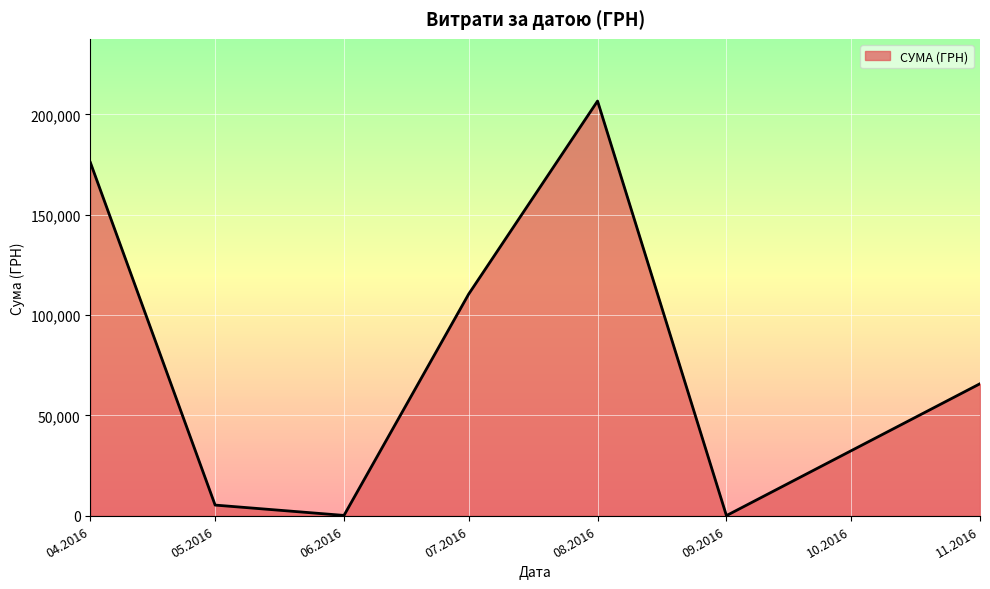

How many interior local valleys (lower than both neighbors) does the data have?

2